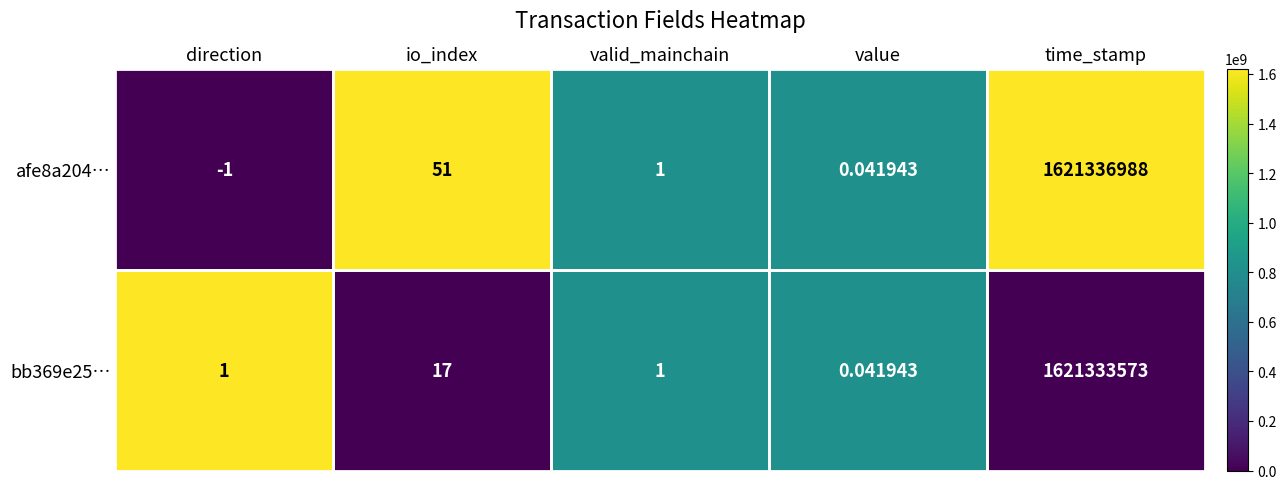

List the labels in order of afe8a204… value, smallest first.

direction, value, valid_mainchain, io_index, time_stamp